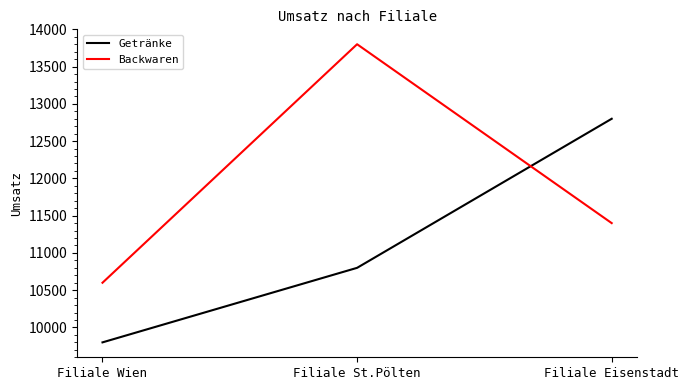

What are all the series names shown in the legend?

Getränke, Backwaren